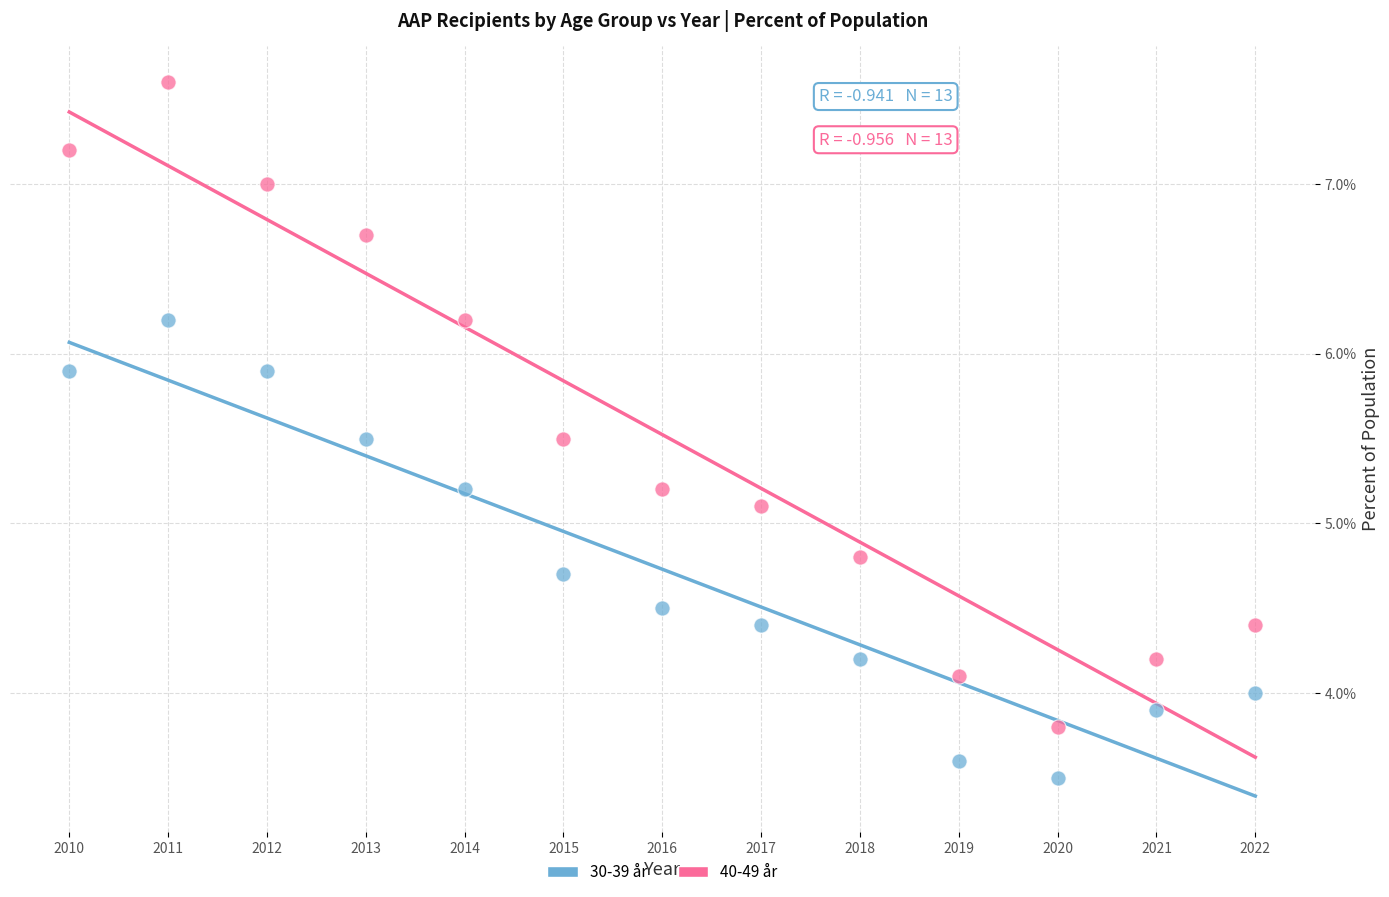

Which series reaches the maximum Y coordinate?

40-49 år